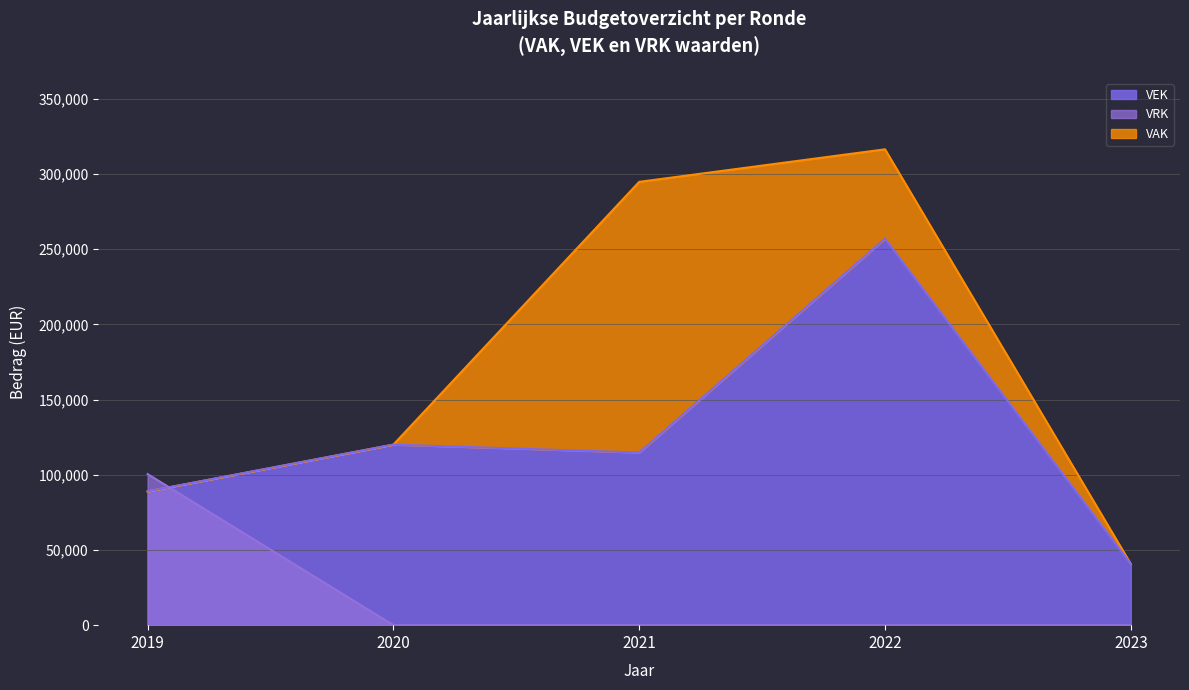

Rank the categories by VRK value from lowest to highest.

2020, 2021, 2022, 2023, 2019